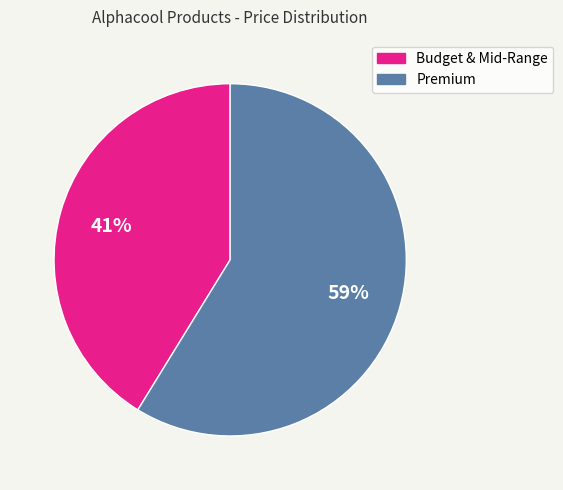

To the nearest percent, what is the difference between the largest and smallest slice percentages?

18%